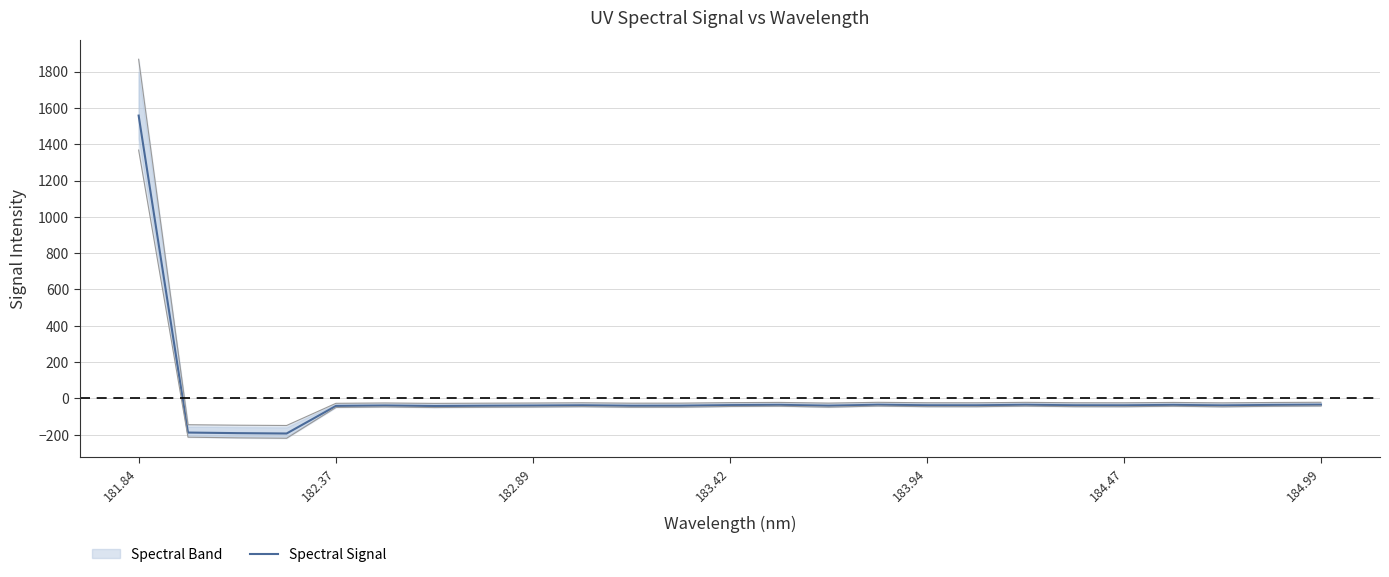

What is the maximum value for Spectral Signal?

1557.6